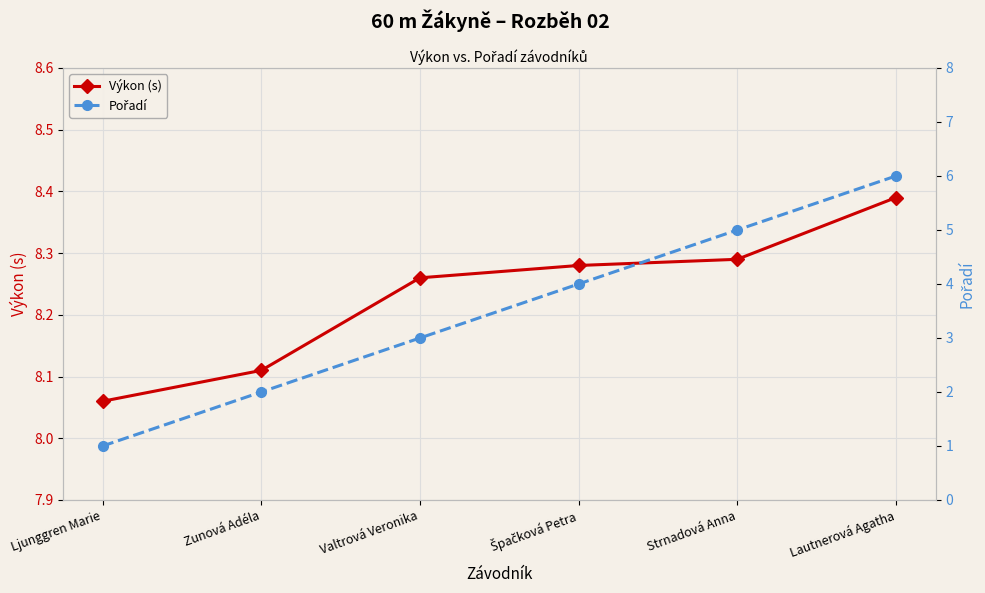

Reading left to right, list all the values displayed in this chart.

Výkon (s): 8.1	8.1	8.3	8.3	8.3	8.4
Pořadí: 1.0	2.0	3.0	4.0	5.0	6.0